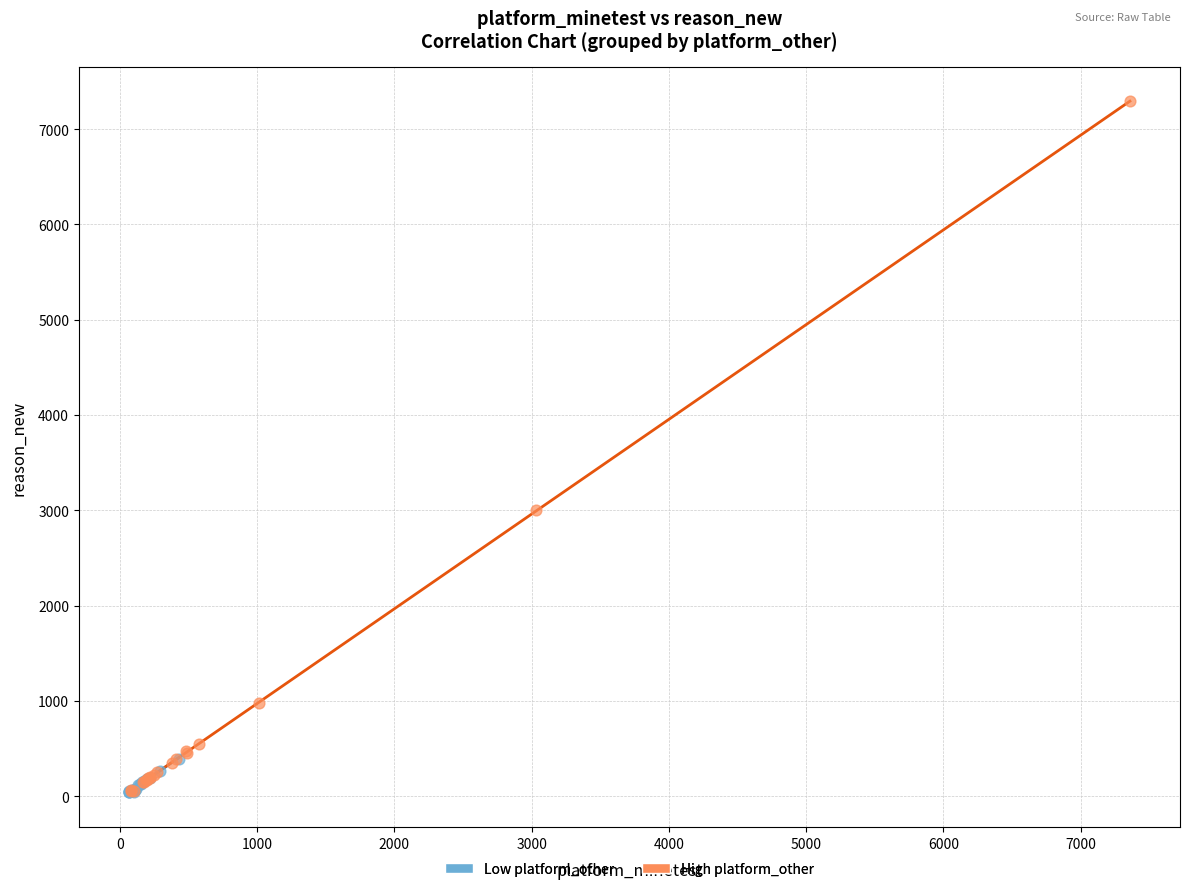

Which series has the widest spread of Y values?

High platform_other